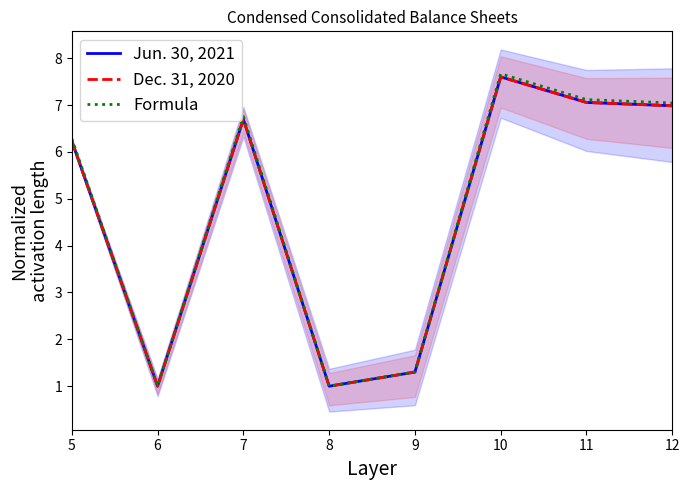

What is the sum of the Jun. 30, 2021 values at 11 and 12?

14.0